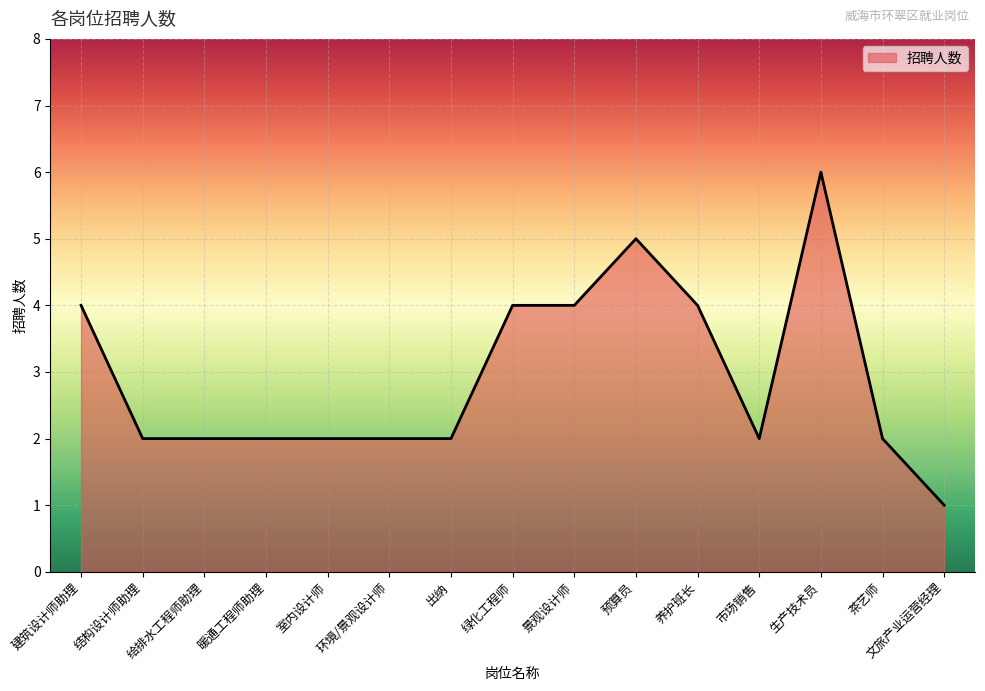

What is the sum of all values?

44